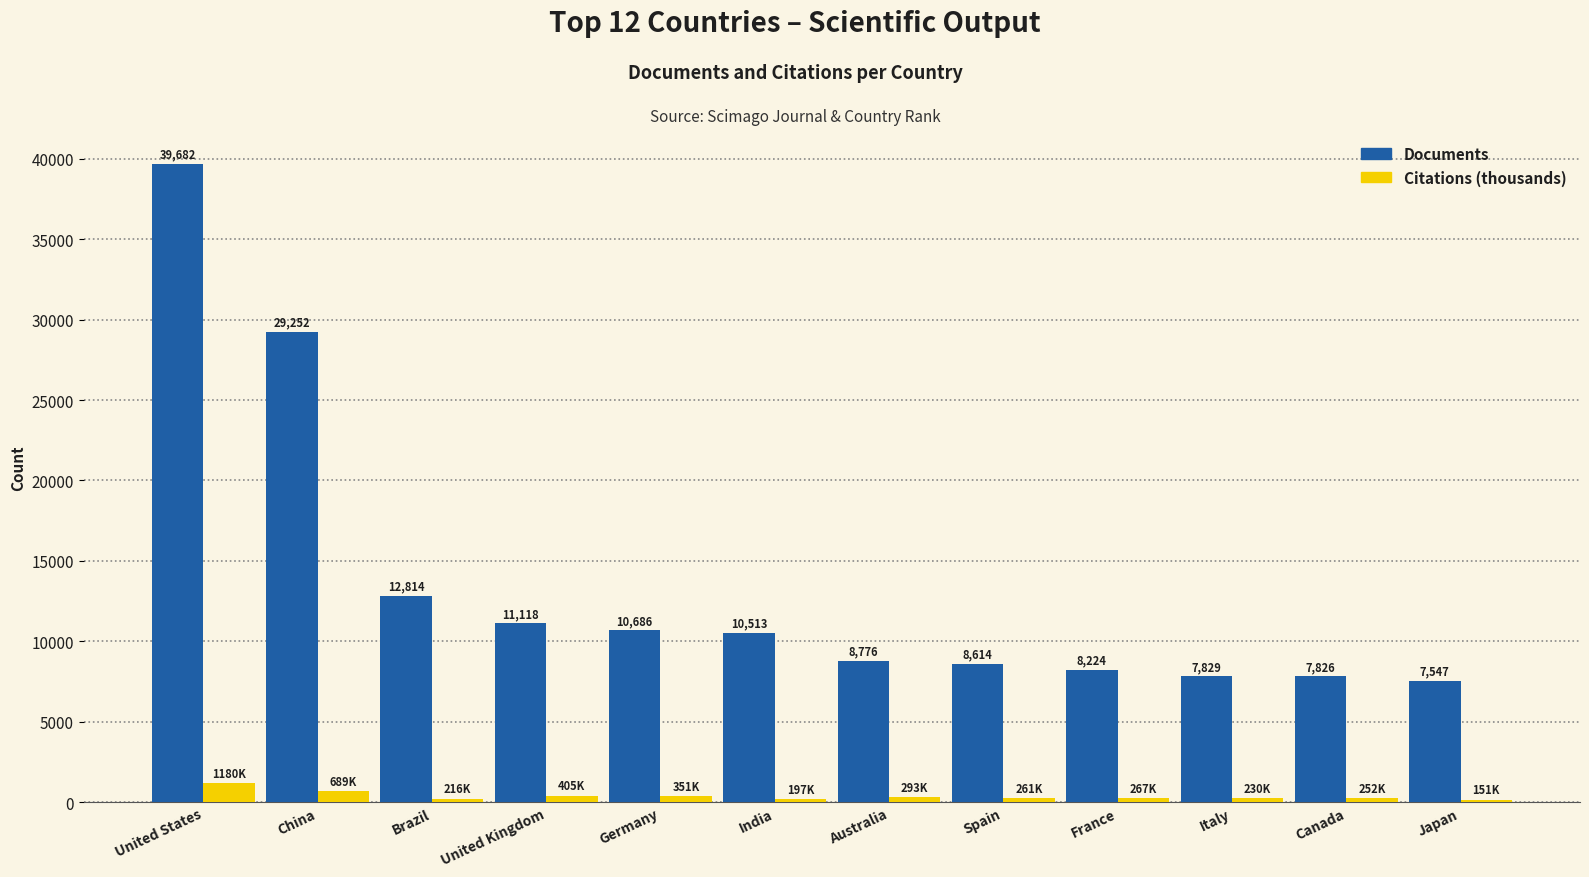

Count the number of categories in the chart.

12